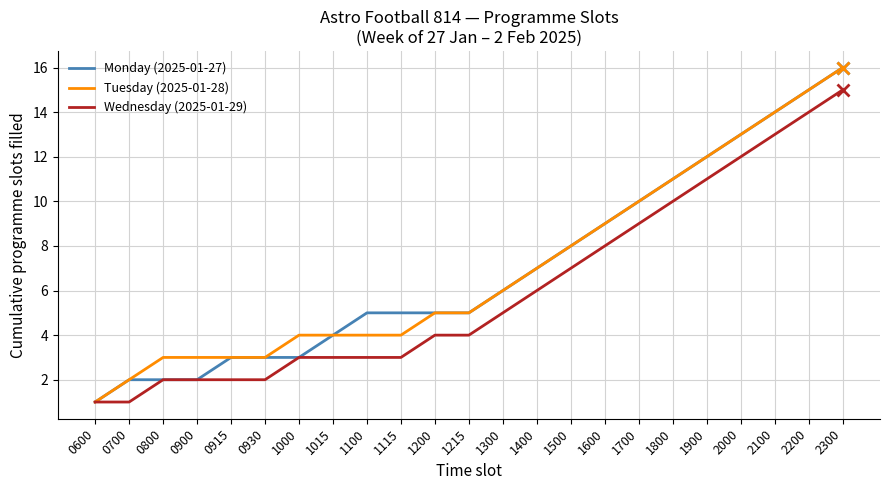

At which category is the sum across all series the highest?

2300